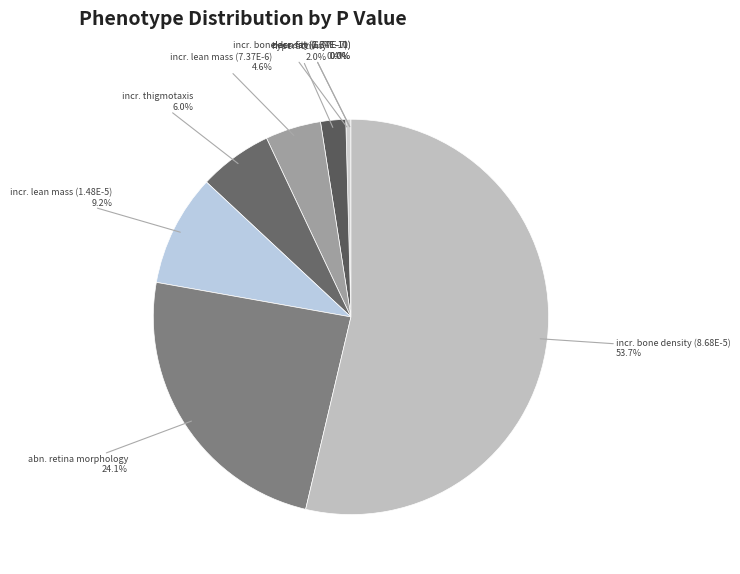

Rank the categories by value from lowest to highest.

decreased total body fat amount (2.87E-11), decreased total body fat amount (6.74E-10), increased bone mineral density (6.77E-7), hyperactivity, increased lean body mass (7.37E-6), increased thigmotaxis, increased lean body mass (1.48E-5), abnormal retina morphology, increased bone mineral density (8.68E-5)